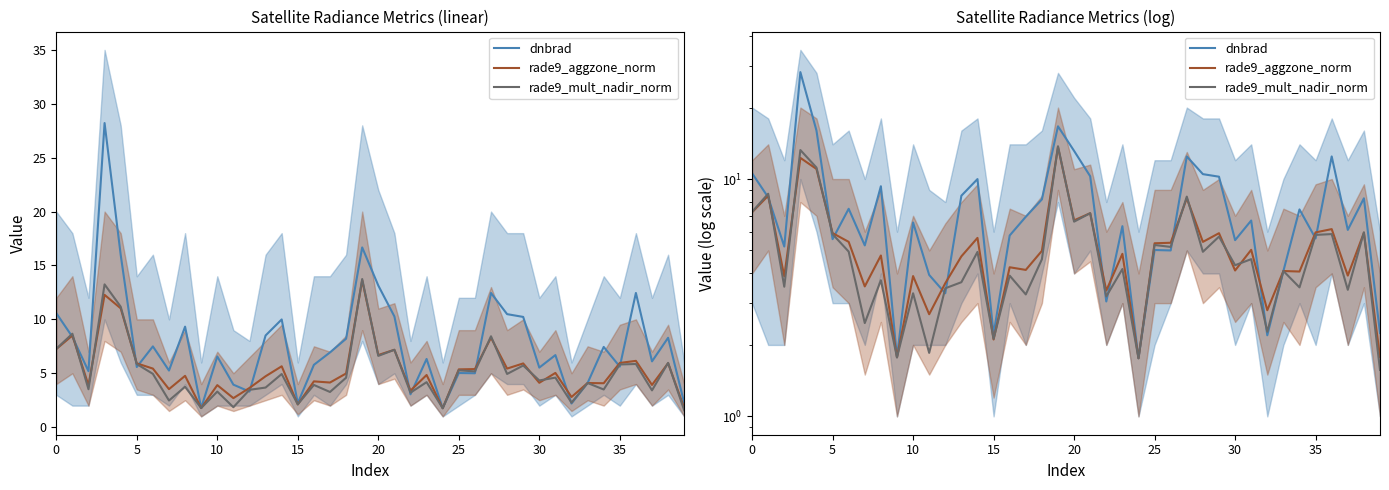

Is it true that dnbrad equals 3.0 at 26?

False